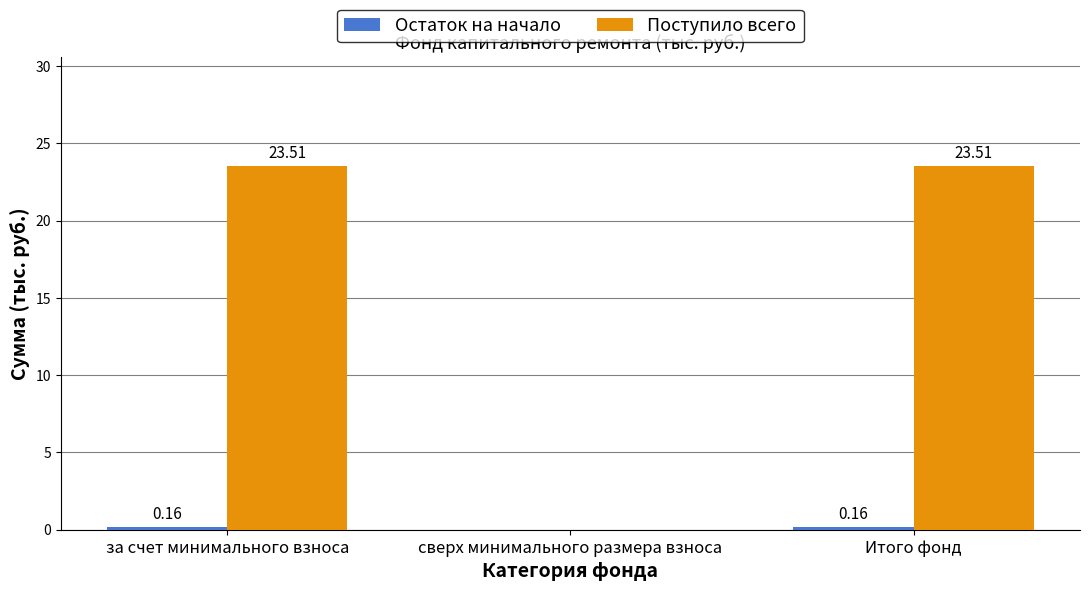

What is the greatest value displayed?

23.5